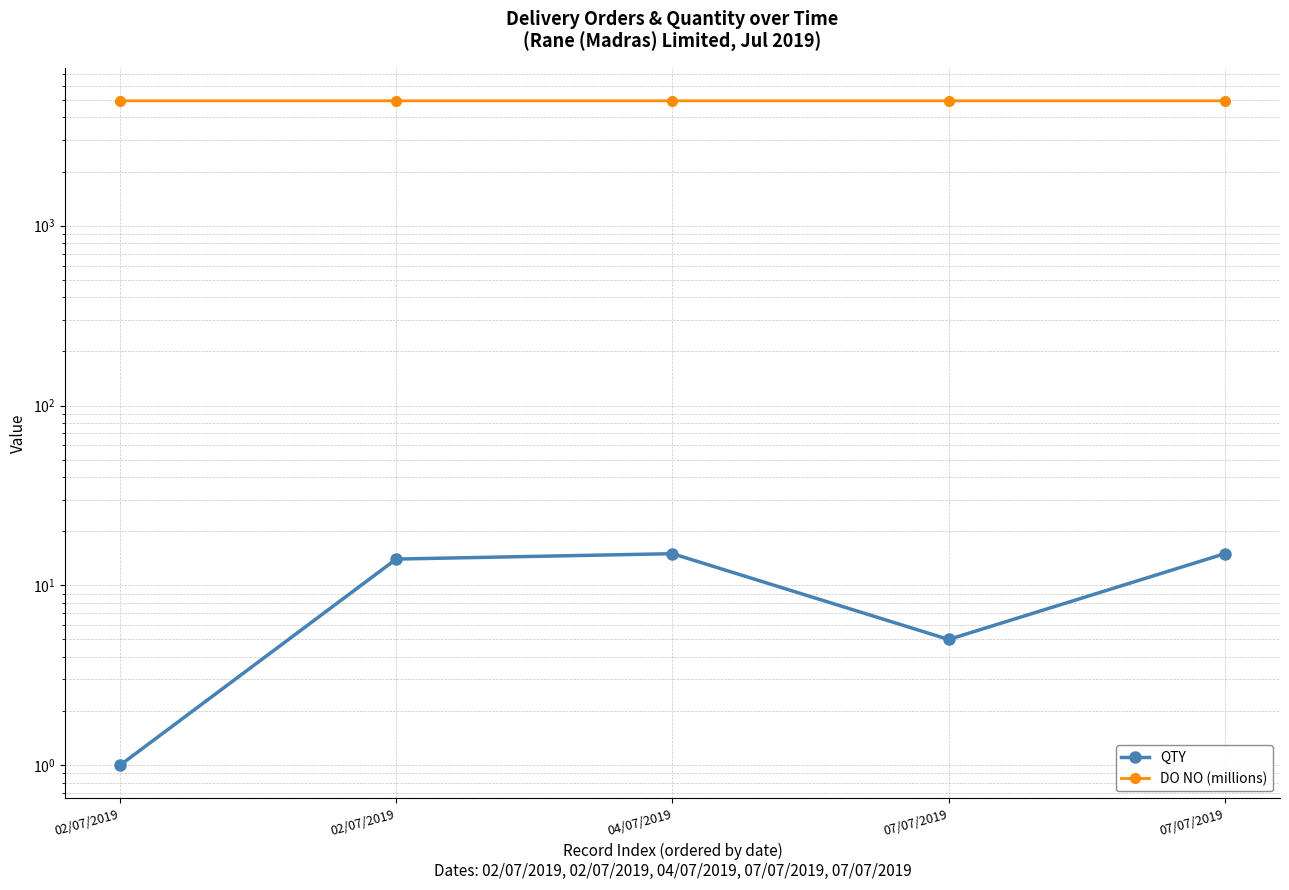

At 04/07/2019, list the series in order from smallest to largest.

QTY, DO NO (millions)